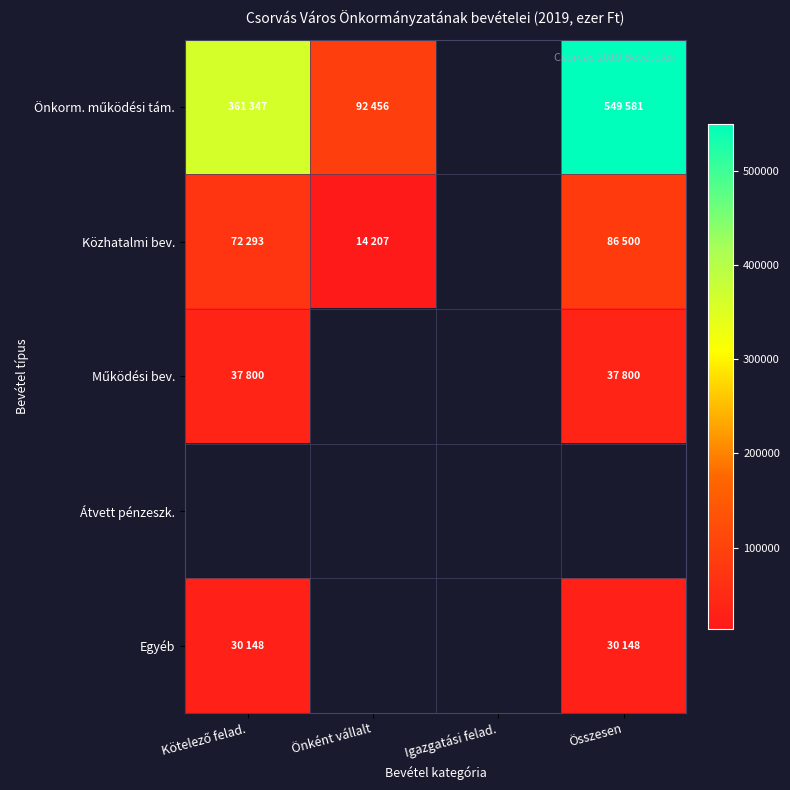

The Működési bev. series shows 61940.0 at Összesen. True or false?

False